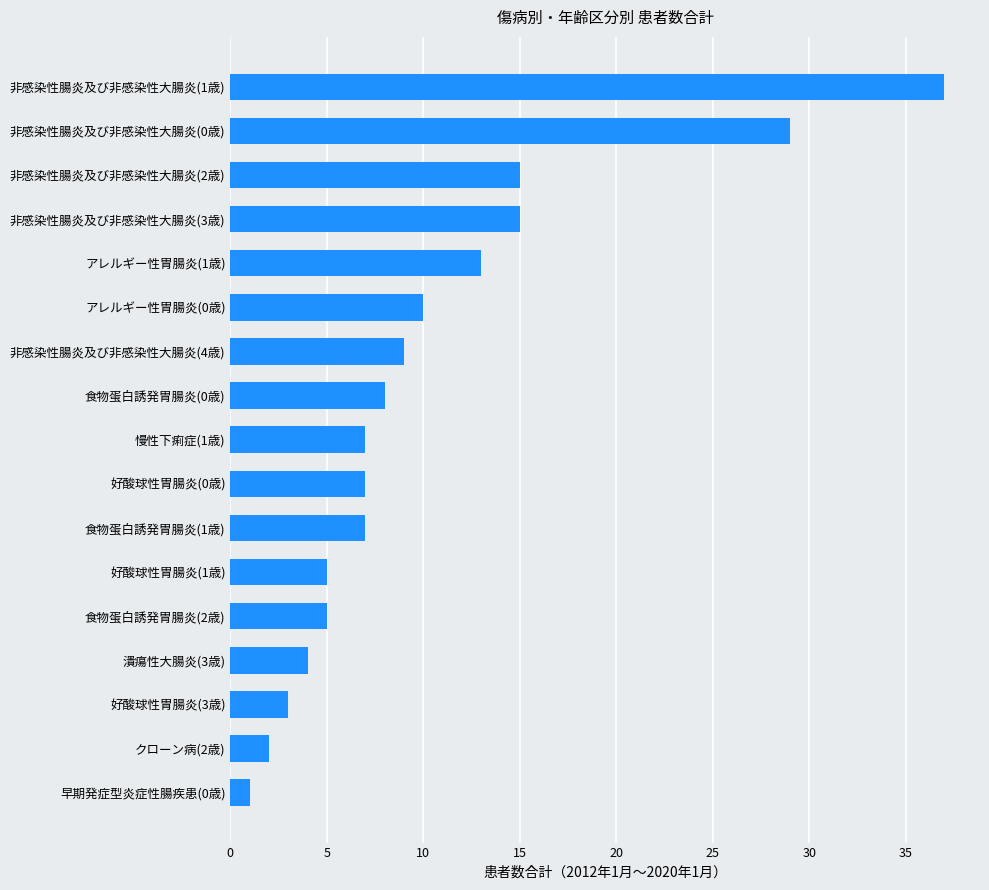

At which category does the chart reach its peak across all series?

非感染性腸炎及び非感染性大腸炎(1歳)